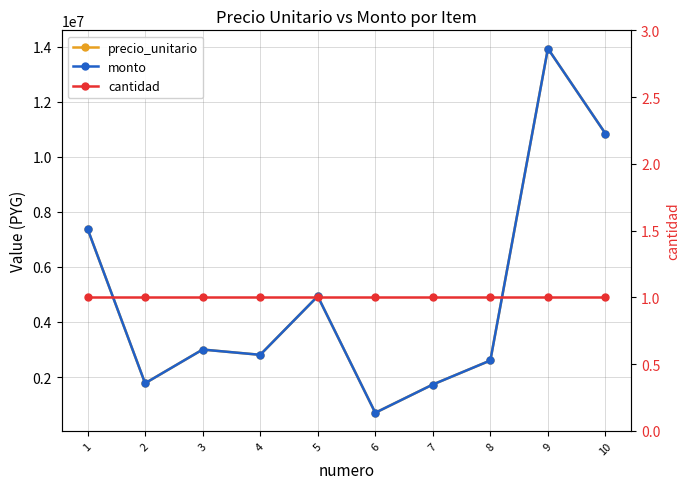

Is it true that monto equals 1728405 at 7?

True